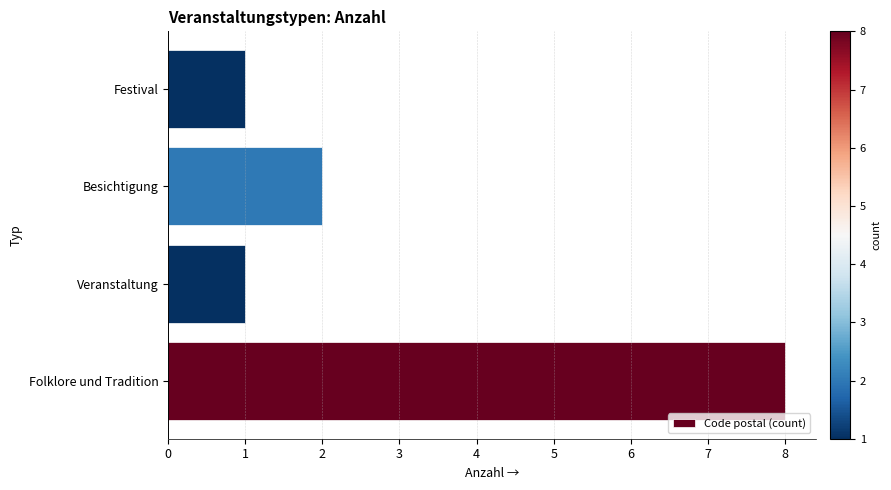

The chart shows a value of 0 at Festival. True or false?

False